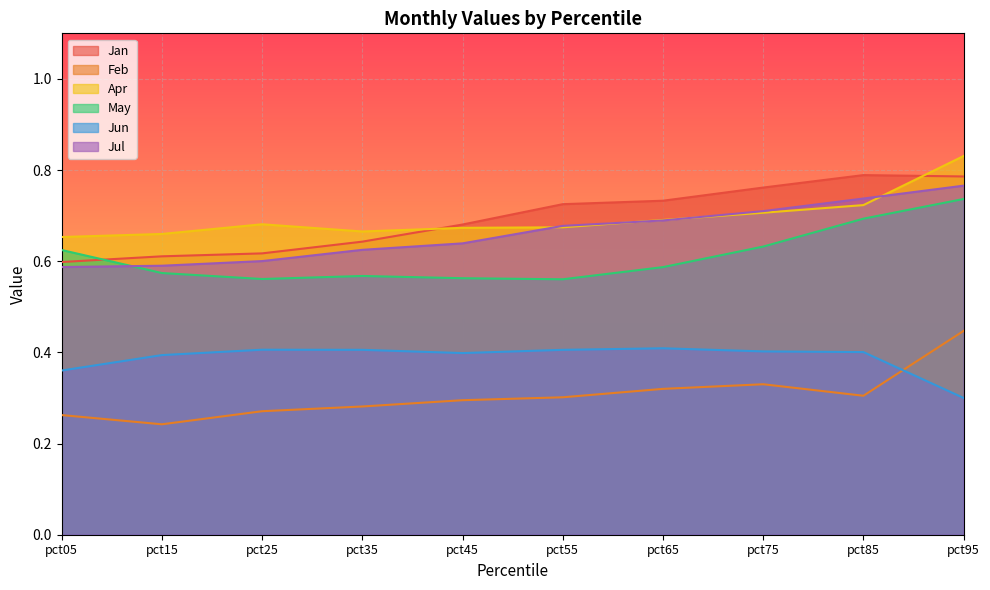

At how many categories does at least one series exceed 0?

10